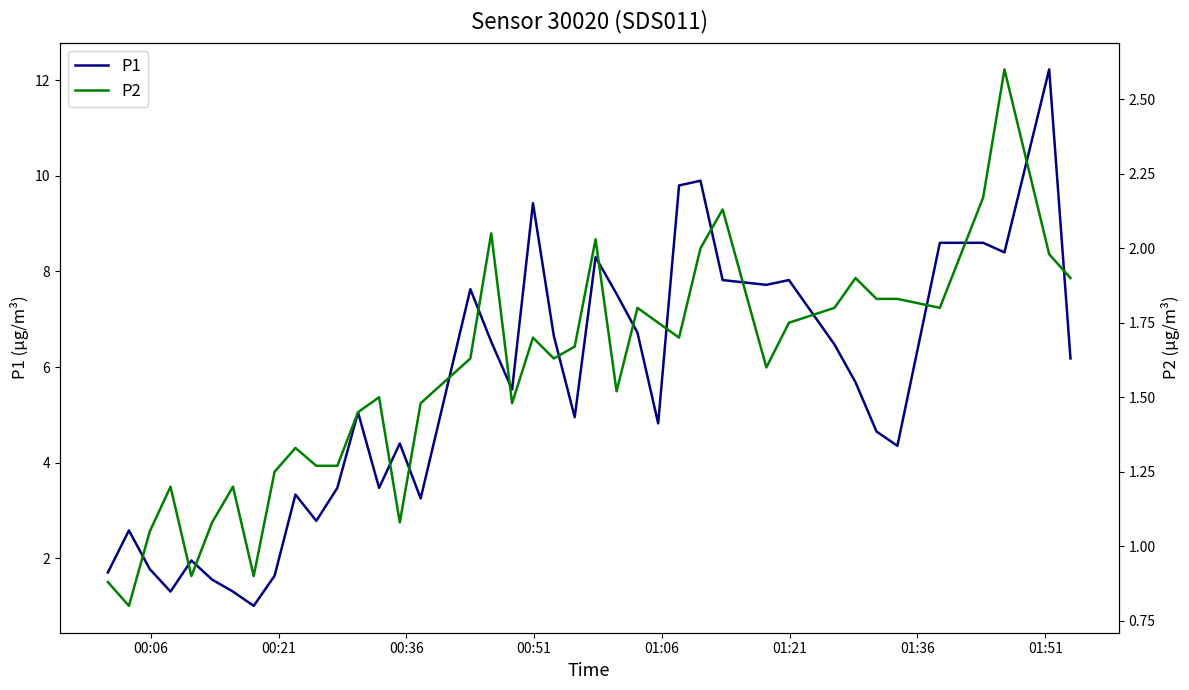

How many series are shown in this chart?

2